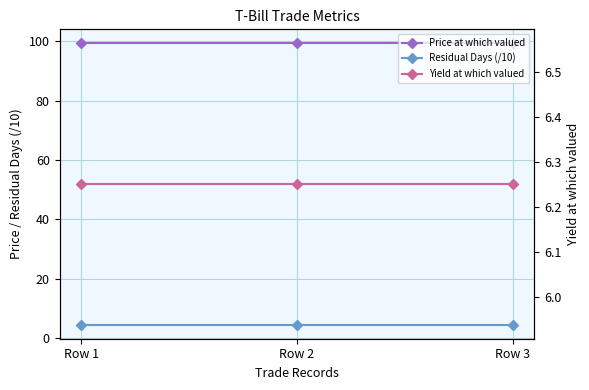

Rank the series at Row 1 from lowest to highest value.

Residual Days (/10), Yield at which valued, Price at which valued